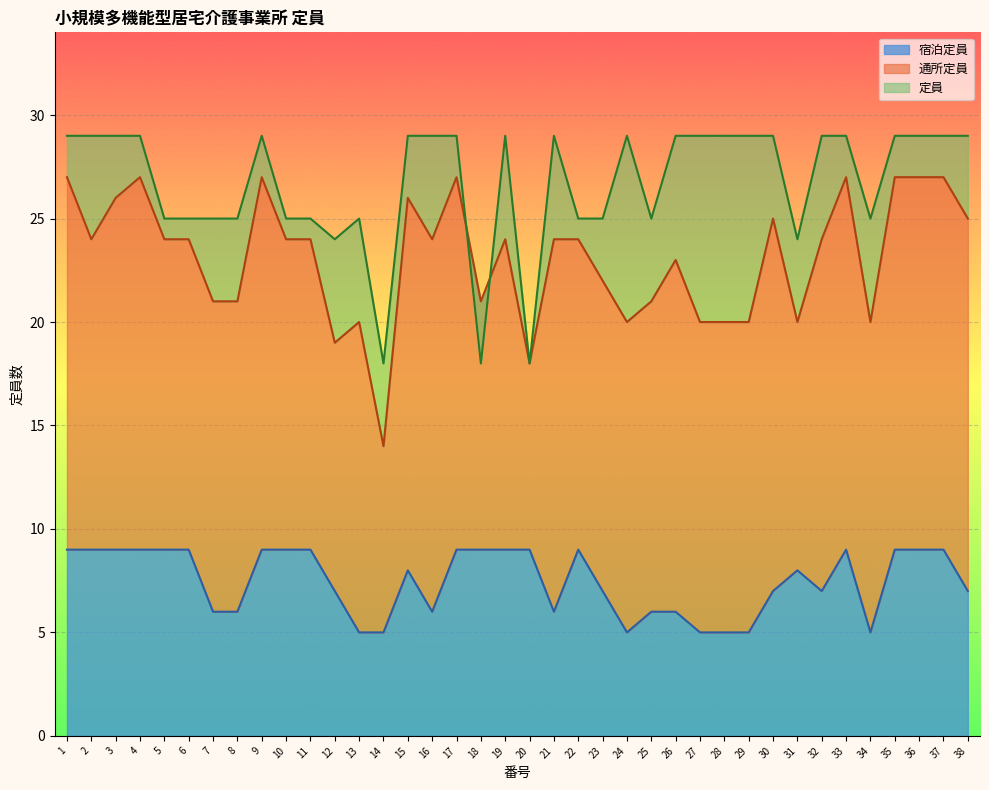

How many data points does each series have?

38